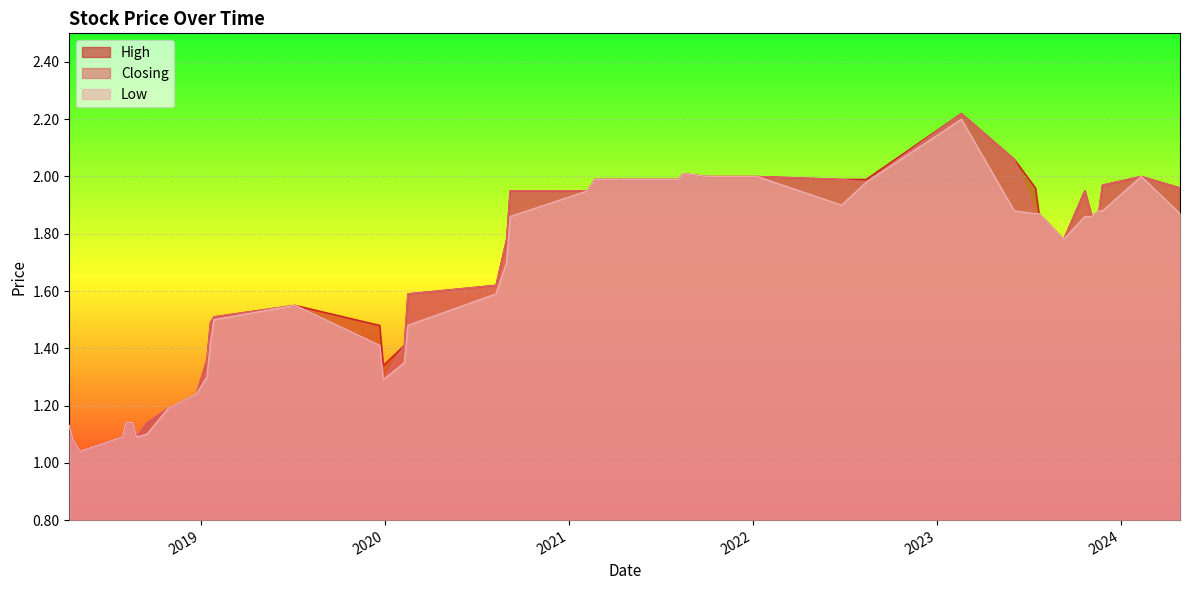

How many lines are shown in the chart?

3